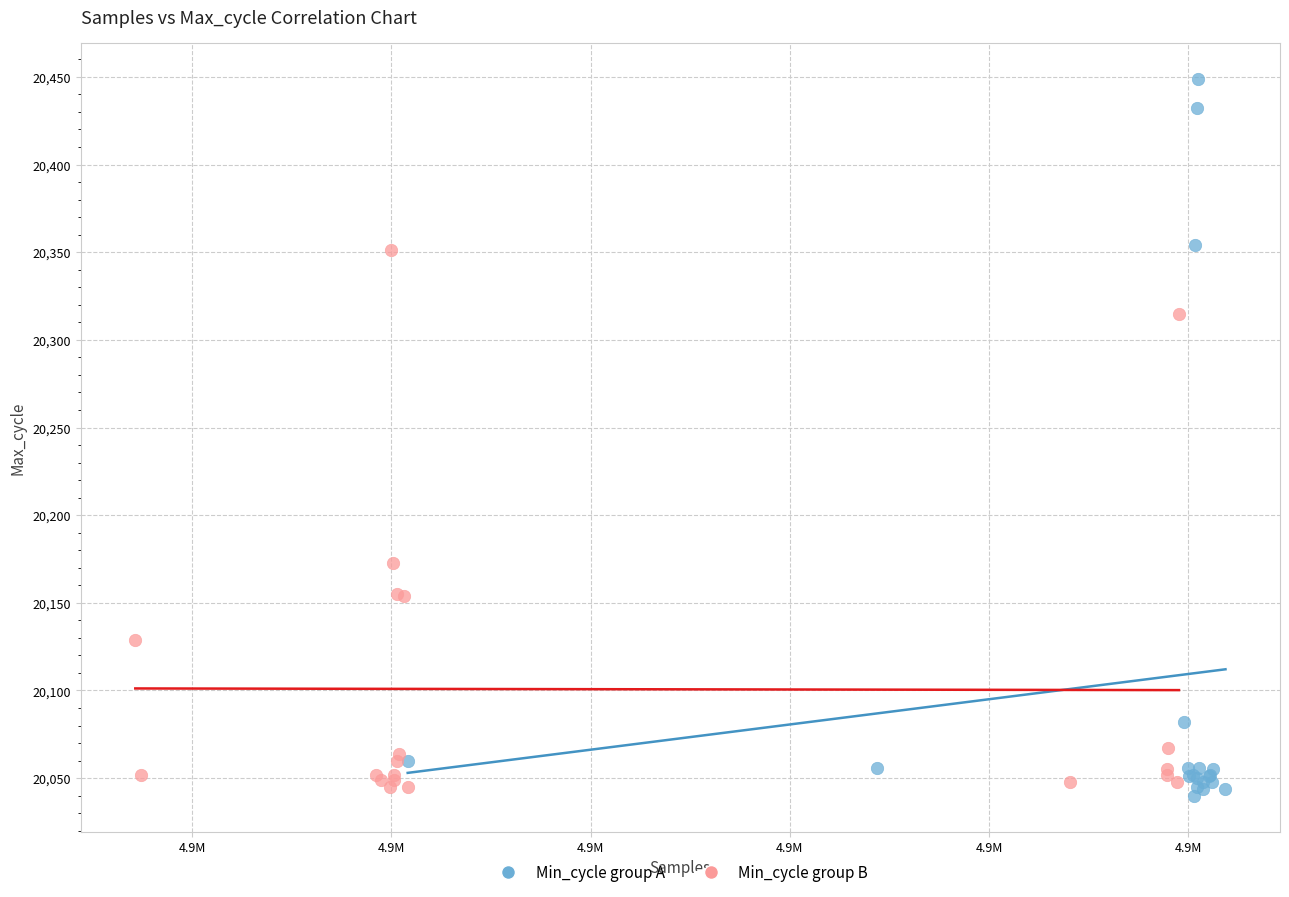

Which series has the widest spread of Y values?

Min_cycle group A